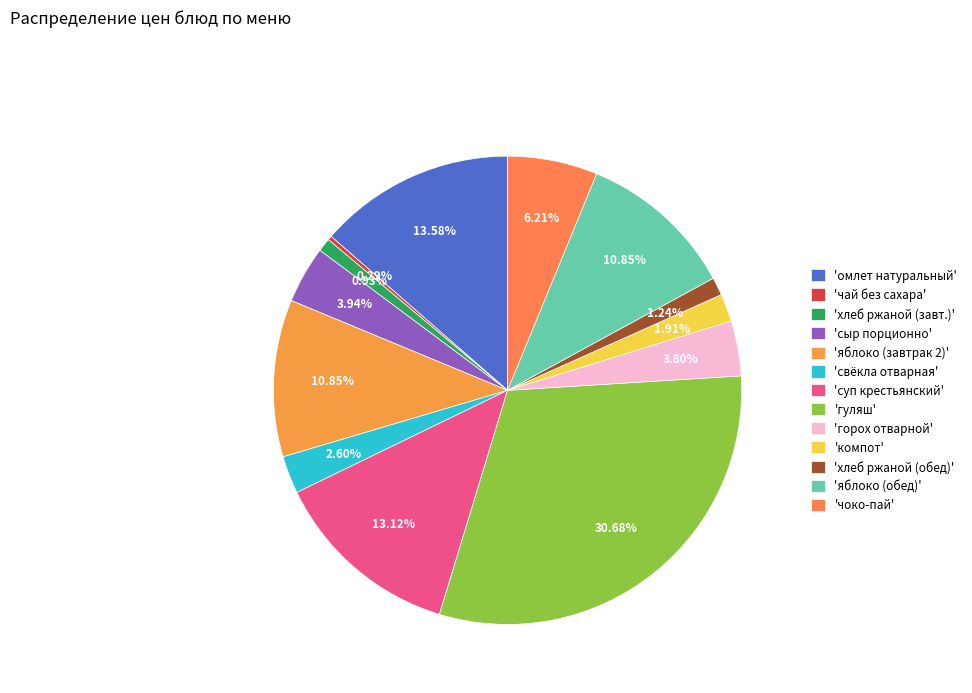

Rank the categories by value from highest to lowest.

гуляш, омлет натуральный с зелёным горошком, суп крестьянский с гречневой крупой, яблоко свежее нарезка (завтрак 2), яблоко свежее нарезка (обед), чоко-пай, сыр порционно, горох отварной, свёкла отварная, компот из смеси сухофруктов, хлеб ржаной (обед), хлеб ржаной (завтрак), чай без сахара